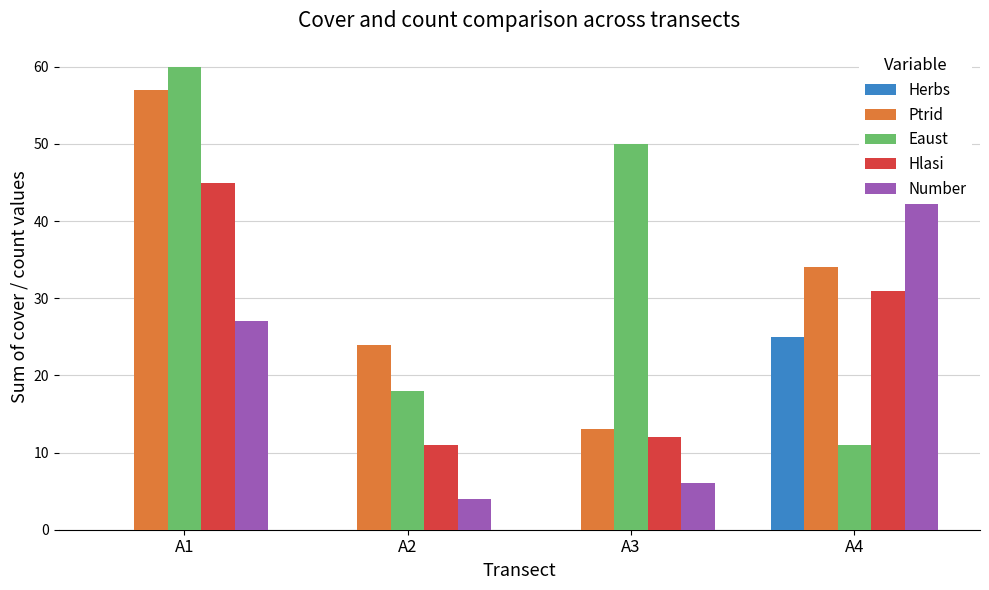

What is the value of the Hlasi bar at the 2nd from the left?

11